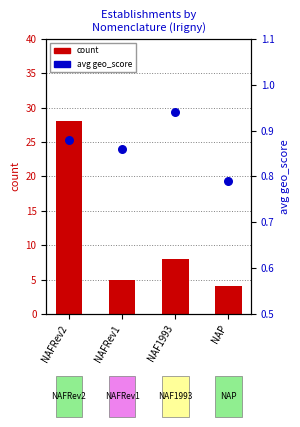

Is the value of avg geo_score at NAP greater than the value of count at NAFRev2?

No